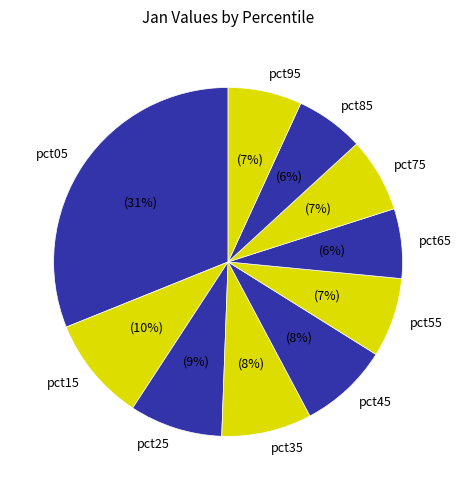

Do pct95 and pct55 together represent more than half of the pie?

No